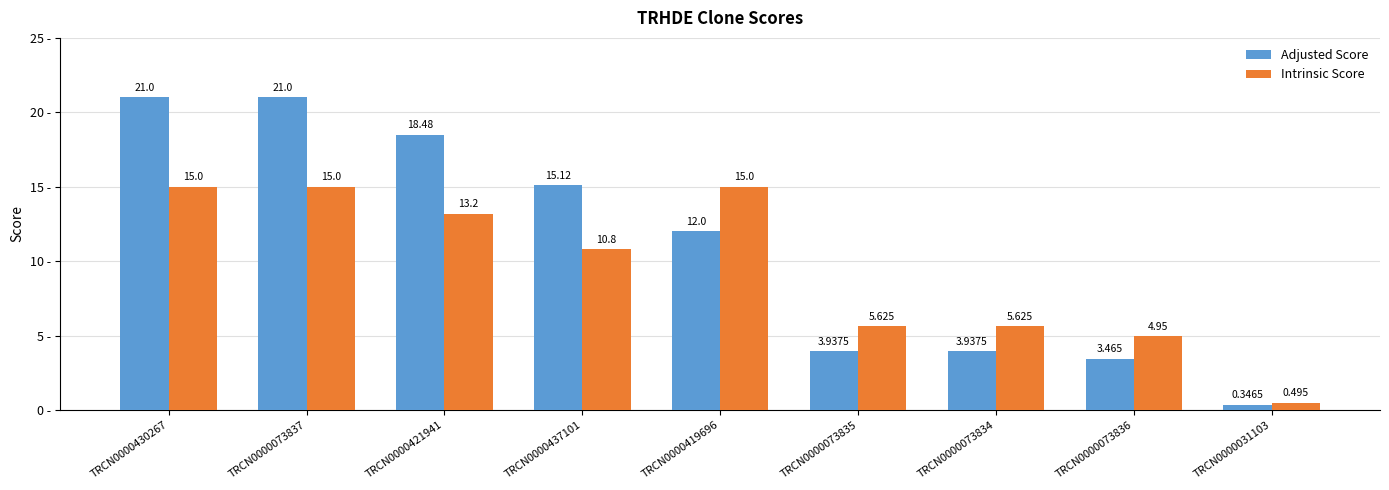

What are all the series names shown in the legend?

Adjusted Score, Intrinsic Score